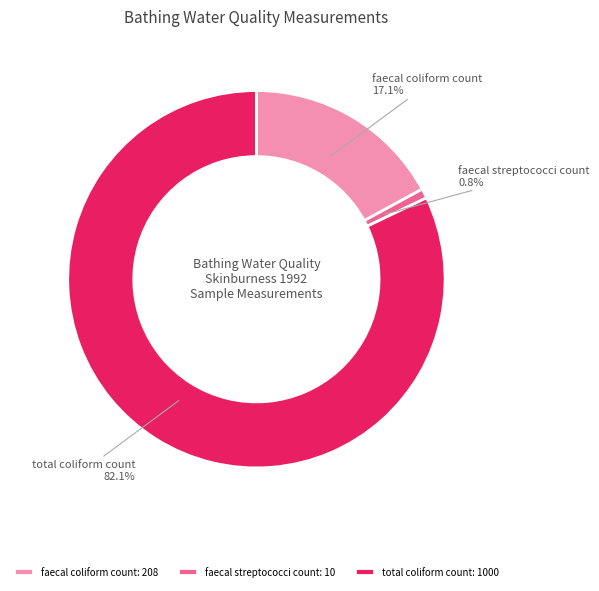

How many segments does this pie chart have?

3